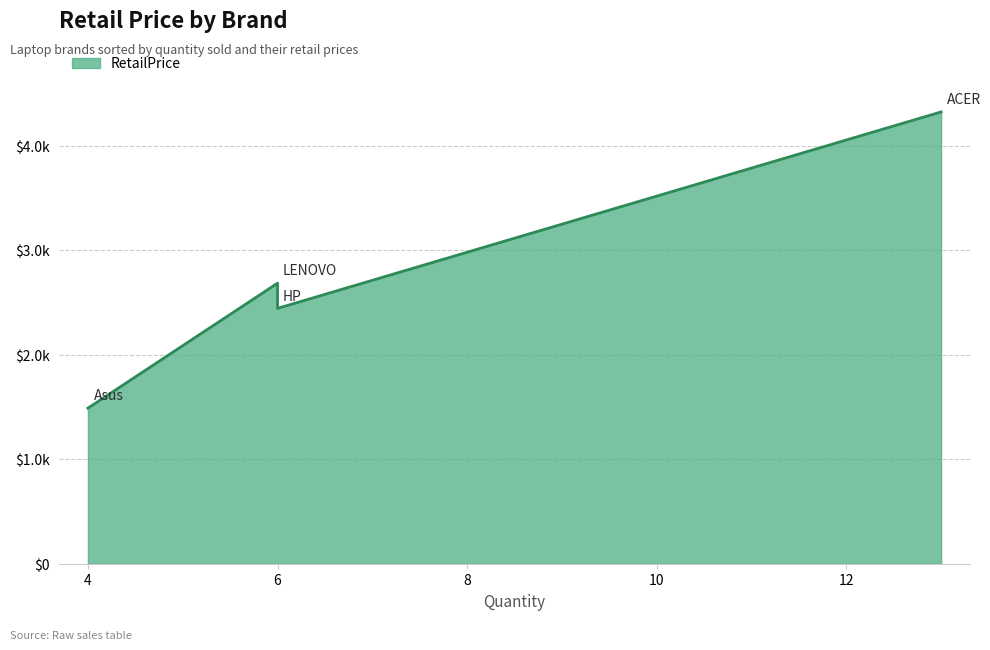

Does the chart have visible grid lines?

Yes